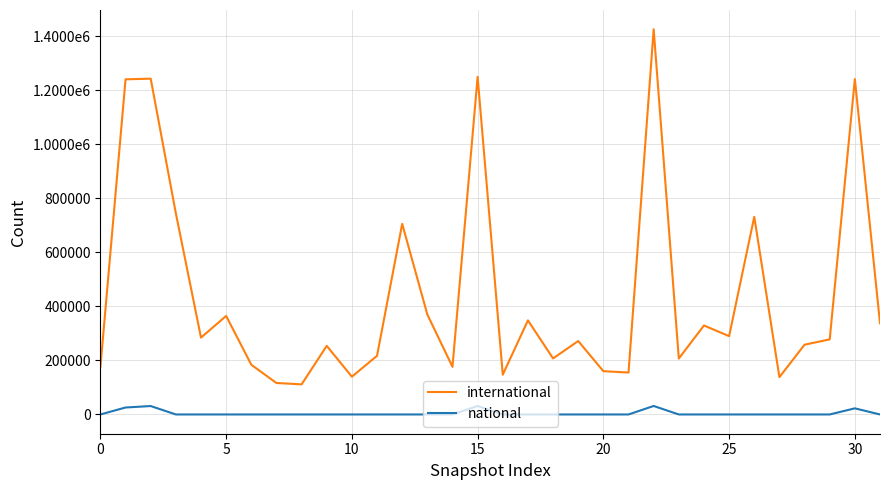

True or false: international has more than 0 points higher than both neighbors.

True